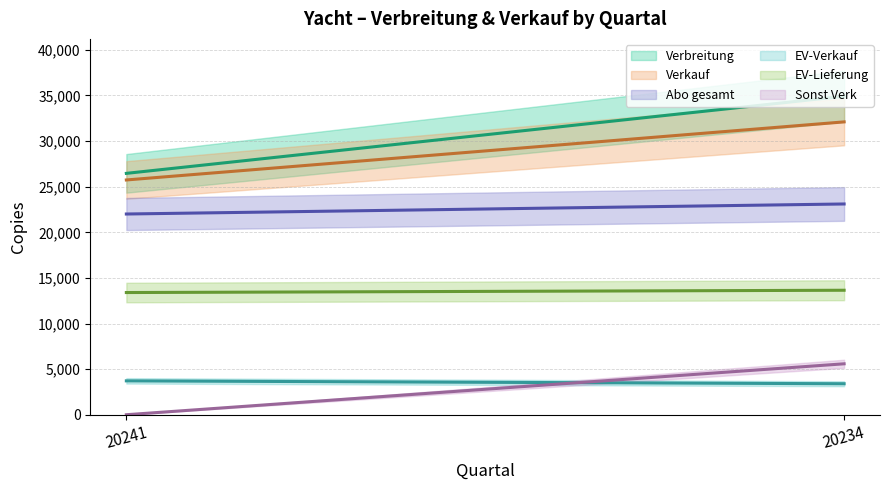

What is the sum of all Verkauf values?

57847